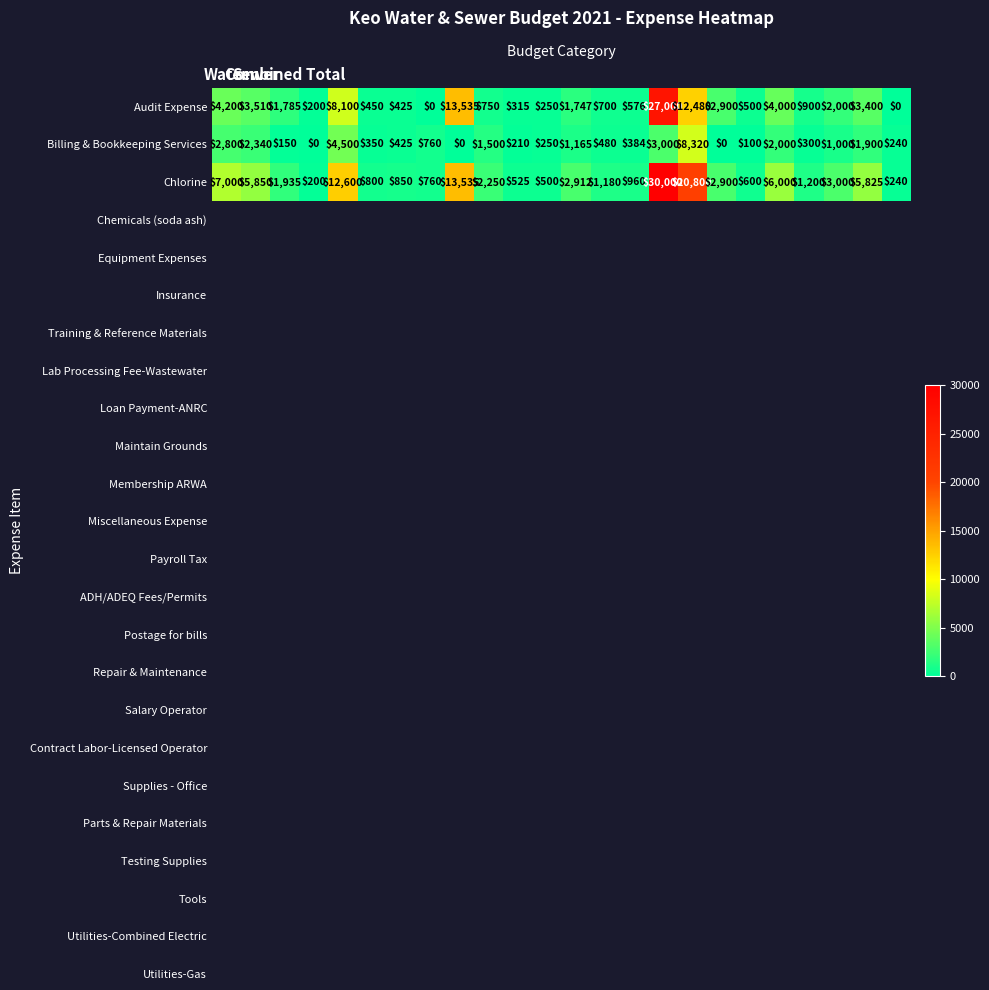

What is the average value of the Audit Expense series?

3738